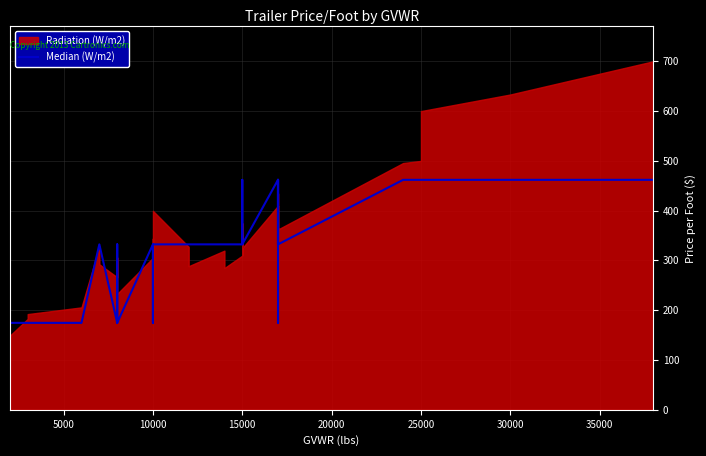

How many data points are less than 332?

9